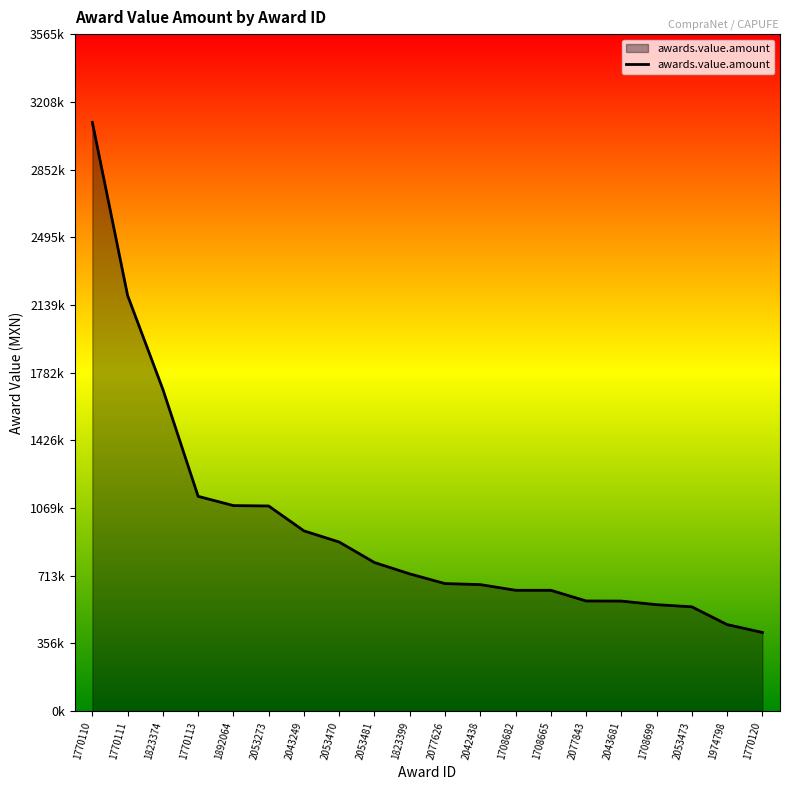

What is the value of the 1st point from the left?

3099902.4